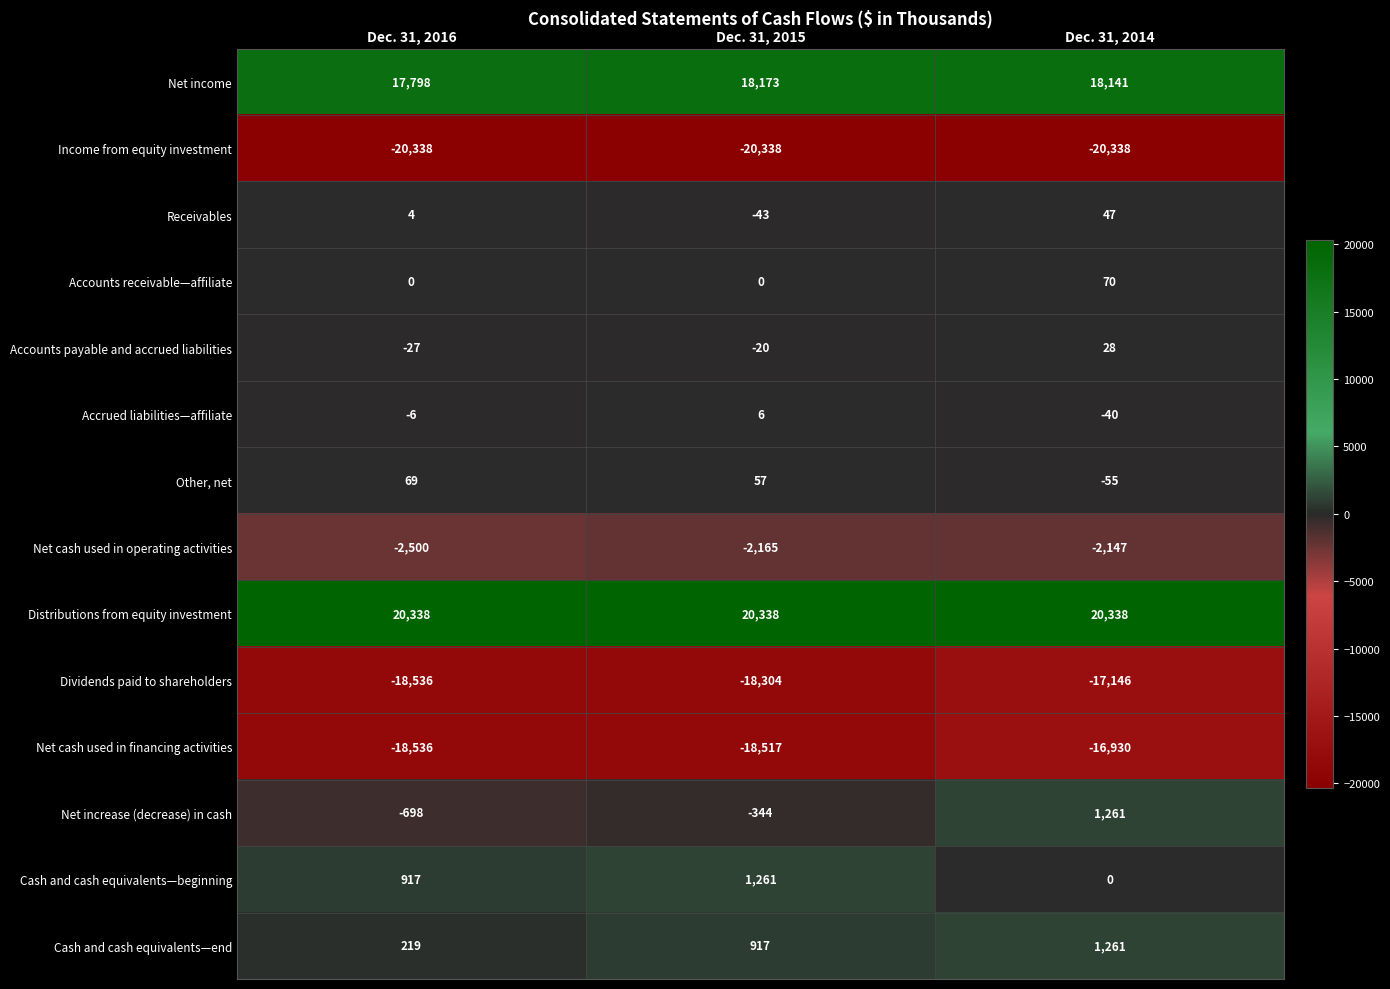

Rank the categories by Net increase (decrease) in cash value from lowest to highest.

Dec. 31, 2016, Dec. 31, 2015, Dec. 31, 2014